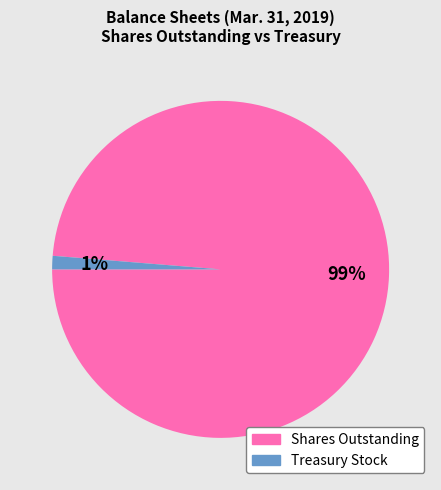

Is there any slice that represents more than half of the pie?

Yes